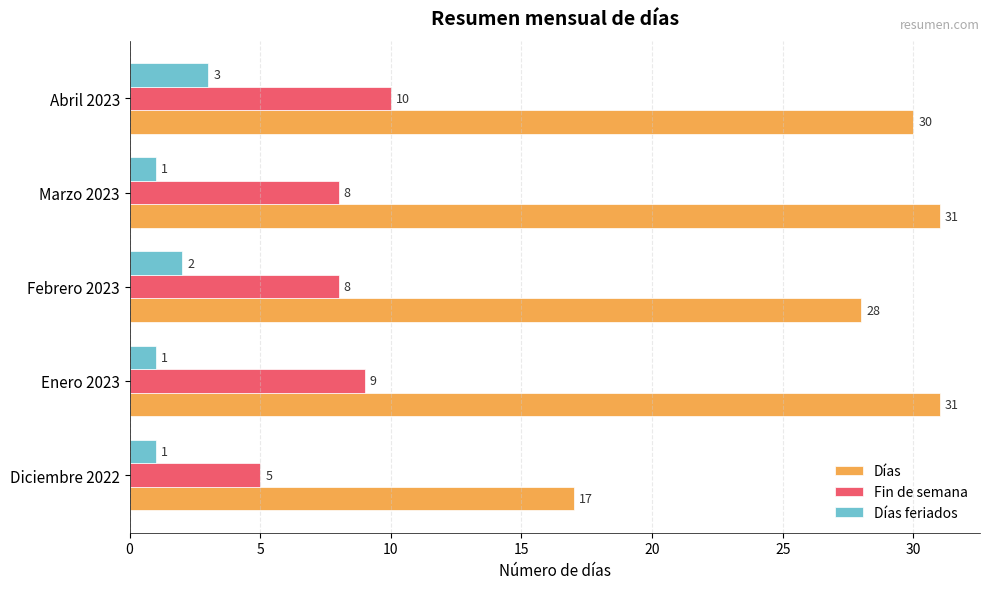

True or false: Días has a value of 28 at Diciembre 2022.

False